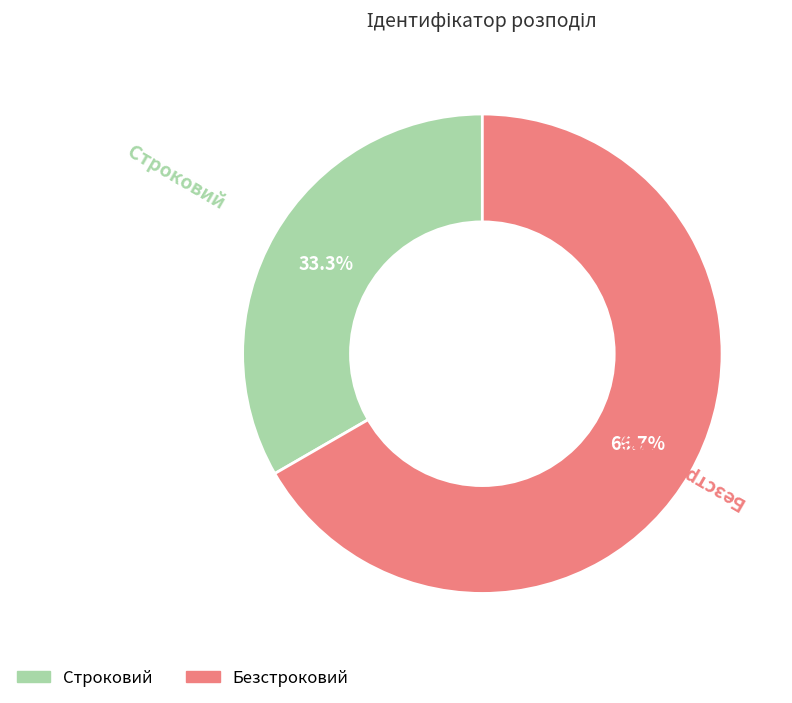

What is the largest slice in the pie chart?

Безстроковий